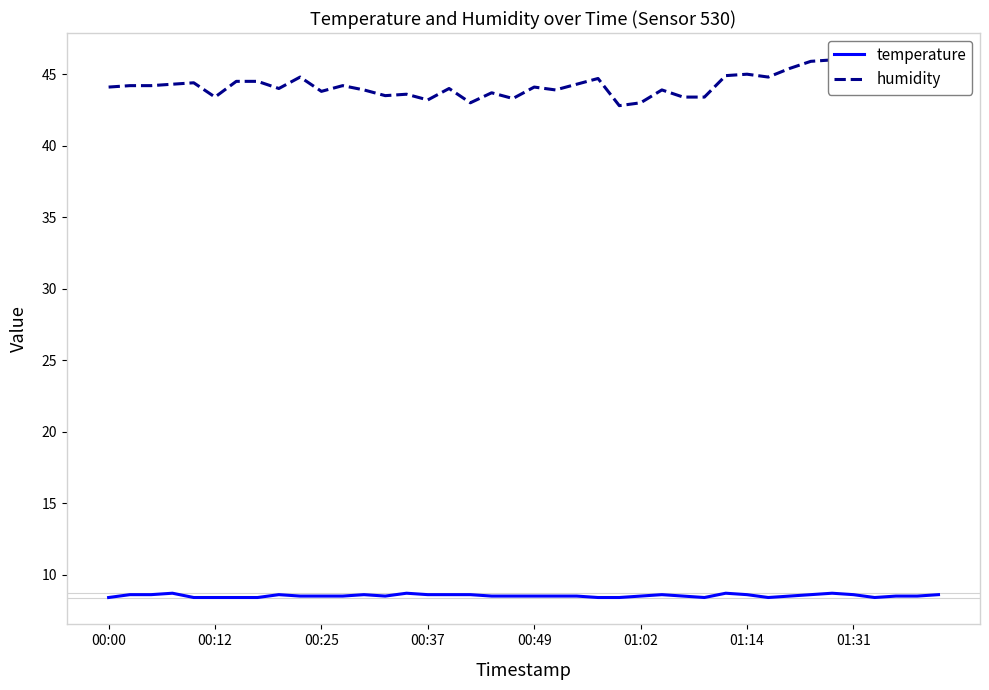

What is the minimum value for temperature?

8.4